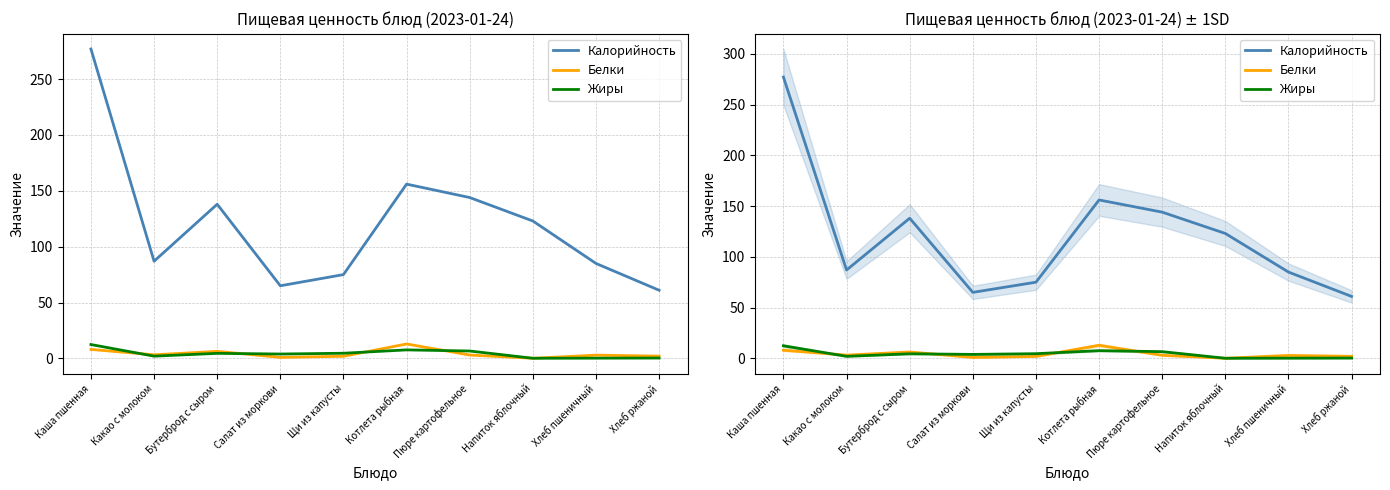

What is the sum of all Белки values?

41.2